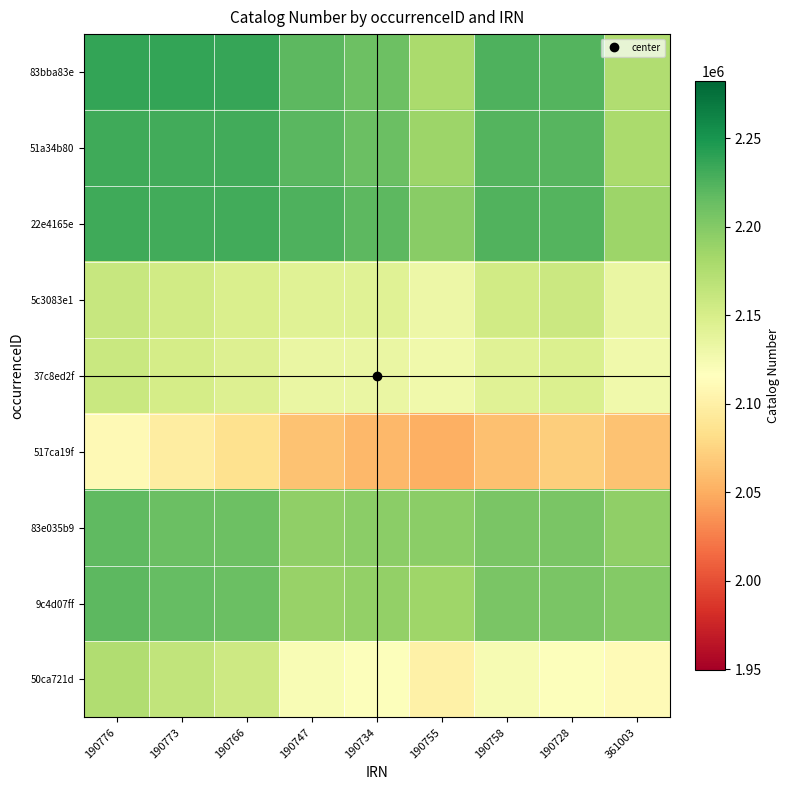

Count the number of data series in this chart.

9